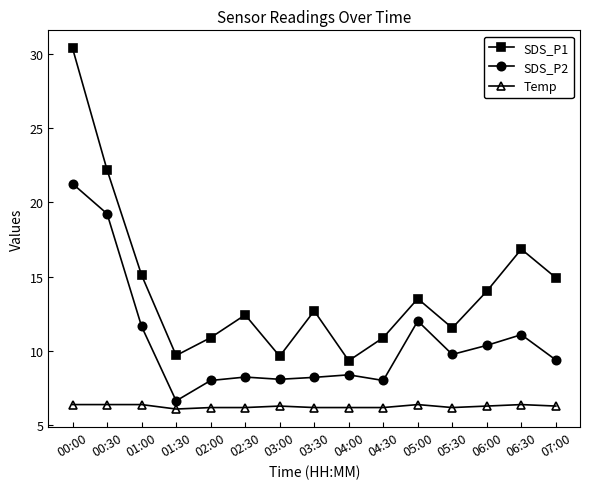

List the series in order of their peak value, highest first.

SDS_P1, SDS_P2, Temp